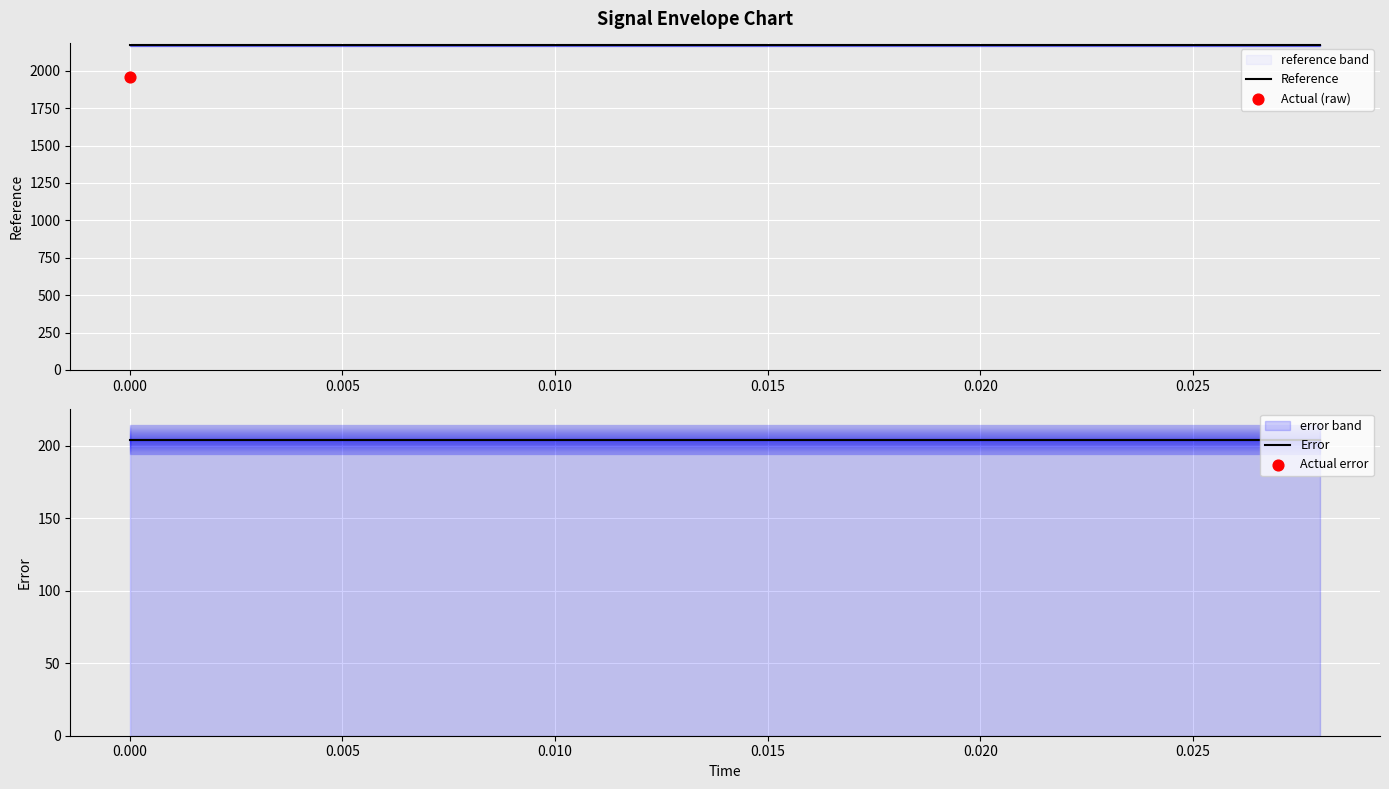

Which series has the widest spread of Y values?

Reference